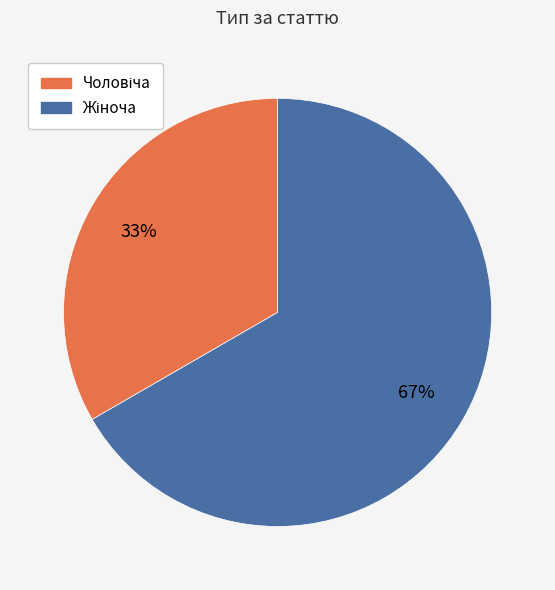

Is there any slice that represents more than half of the pie?

Yes